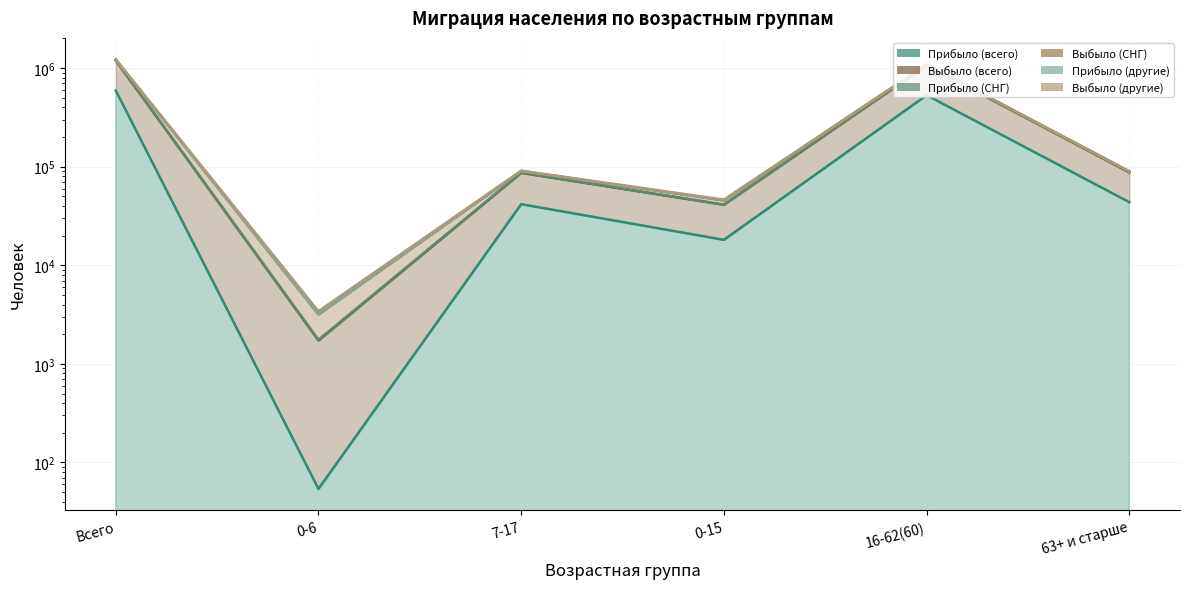

What is the greatest value displayed?

1225890